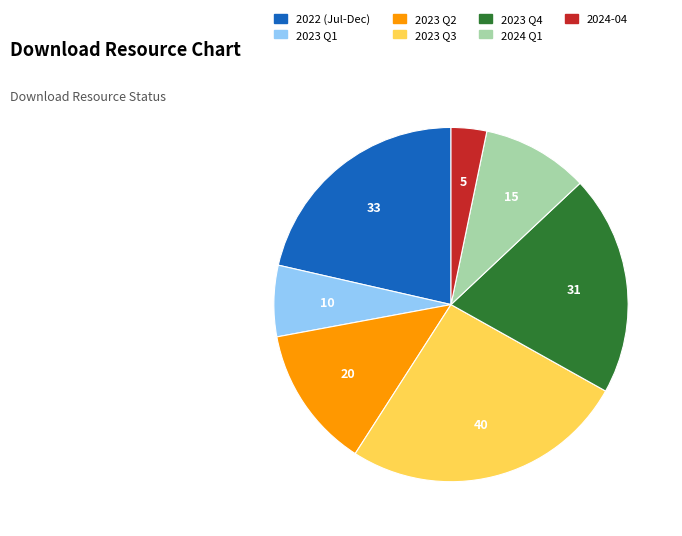

Which category has the biggest portion of the pie?

2023 Q3